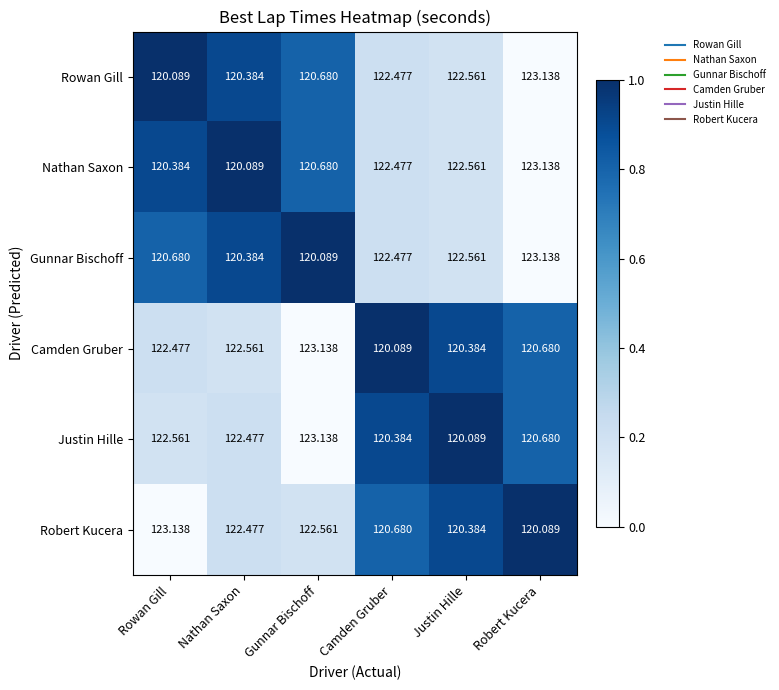

Which series changed the most between Nathan Saxon and Justin Hille?

Nathan Saxon